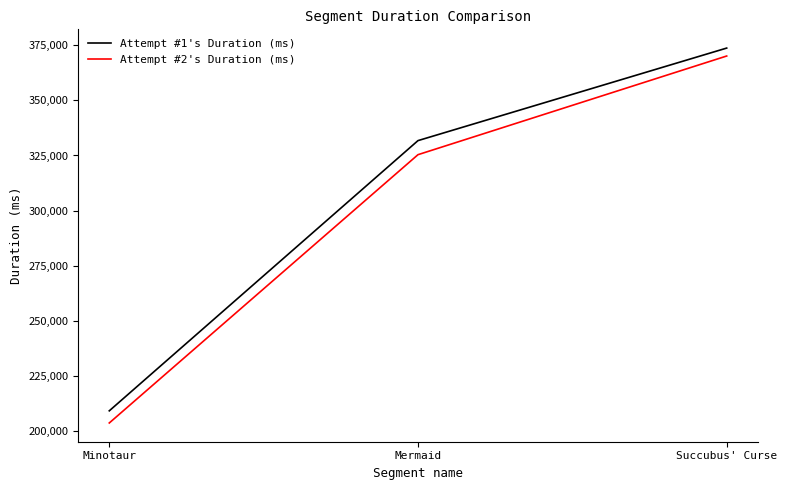

Which series has the largest total across all categories?

Attempt #1's Duration (ms)